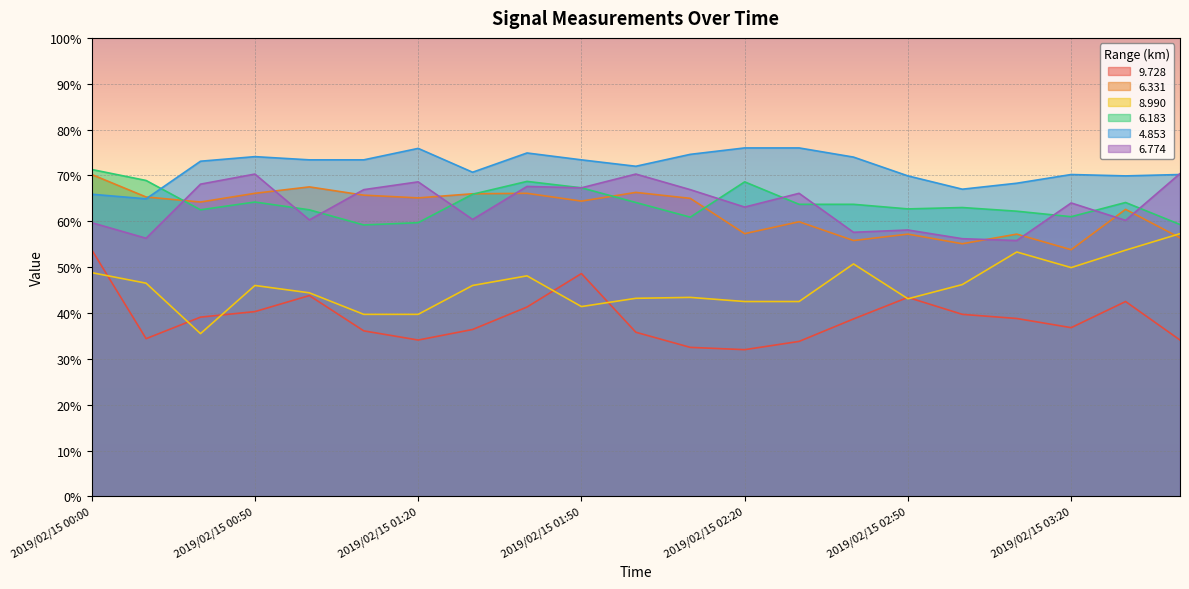

Reading left to right, what are all the values shown in this chart?

9.728: 2019/02/15 00:00=53.8	2019/02/15 00:10=34.4	2019/02/15 00:40=39.1	2019/02/15 00:50=40.3	2019/02/15 01:00=43.8	2019/02/15 01:10=36.1	2019/02/15 01:20=34.1	2019/02/15 01:30=36.4	2019/02/15 01:40=41.3	2019/02/15 01:50=48.6	2019/02/15 02:00=35.8	2019/02/15 02:10=32.5	2019/02/15 02:20=32.0	2019/02/15 02:30=33.8	2019/02/15 02:40=38.7	2019/02/15 02:50=43.4	2019/02/15 03:00=39.7	2019/02/15 03:10=38.8	2019/02/15 03:20=36.8	2019/02/15 03:30=42.5	2019/02/15 03:40=34.1
6.331: 2019/02/15 00:00=70.2	2019/02/15 00:10=65.3	2019/02/15 00:40=64.2	2019/02/15 00:50=66.1	2019/02/15 01:00=67.5	2019/02/15 01:10=65.7	2019/02/15 01:20=65.1	2019/02/15 01:30=66.0	2019/02/15 01:40=66.1	2019/02/15 01:50=64.4	2019/02/15 02:00=66.3	2019/02/15 02:10=65.0	2019/02/15 02:20=57.3	2019/02/15 02:30=59.9	2019/02/15 02:40=55.8	2019/02/15 02:50=57.2	2019/02/15 03:00=55.1	2019/02/15 03:10=57.2	2019/02/15 03:20=53.8	2019/02/15 03:30=62.6	2019/02/15 03:40=56.4
8.990: 2019/02/15 00:00=48.8	2019/02/15 00:10=46.5	2019/02/15 00:40=35.5	2019/02/15 00:50=46.0	2019/02/15 01:00=44.4	2019/02/15 01:10=39.7	2019/02/15 01:20=39.7	2019/02/15 01:30=46.0	2019/02/15 01:40=48.1	2019/02/15 01:50=41.4	2019/02/15 02:00=43.2	2019/02/15 02:10=43.4	2019/02/15 02:20=42.5	2019/02/15 02:30=42.5	2019/02/15 02:40=50.7	2019/02/15 02:50=43.1	2019/02/15 03:00=46.2	2019/02/15 03:10=53.3	2019/02/15 03:20=49.9	2019/02/15 03:30=53.7	2019/02/15 03:40=57.3
6.183: 2019/02/15 00:00=71.3	2019/02/15 00:10=68.9	2019/02/15 00:40=62.5	2019/02/15 00:50=64.2	2019/02/15 01:00=62.5	2019/02/15 01:10=59.2	2019/02/15 01:20=59.7	2019/02/15 01:30=65.9	2019/02/15 01:40=68.7	2019/02/15 01:50=67.3	2019/02/15 02:00=64.1	2019/02/15 02:10=60.9	2019/02/15 02:20=68.6	2019/02/15 02:30=63.7	2019/02/15 02:40=63.7	2019/02/15 02:50=62.7	2019/02/15 03:00=63.0	2019/02/15 03:10=62.2	2019/02/15 03:20=61.0	2019/02/15 03:30=64.1	2019/02/15 03:40=59.3
4.853: 2019/02/15 00:00=65.9	2019/02/15 00:10=64.9	2019/02/15 00:40=73.1	2019/02/15 00:50=74.1	2019/02/15 01:00=73.4	2019/02/15 01:10=73.4	2019/02/15 01:20=75.9	2019/02/15 01:30=70.7	2019/02/15 01:40=74.9	2019/02/15 01:50=73.4	2019/02/15 02:00=72.0	2019/02/15 02:10=74.6	2019/02/15 02:20=76.0	2019/02/15 02:30=76.0	2019/02/15 02:40=74.0	2019/02/15 02:50=69.9	2019/02/15 03:00=67.0	2019/02/15 03:10=68.3	2019/02/15 03:20=70.2	2019/02/15 03:30=69.9	2019/02/15 03:40=70.2
6.774: 2019/02/15 00:00=59.7	2019/02/15 00:10=56.3	2019/02/15 00:40=68.1	2019/02/15 00:50=70.3	2019/02/15 01:00=60.3	2019/02/15 01:10=66.9	2019/02/15 01:20=68.6	2019/02/15 01:30=60.4	2019/02/15 01:40=67.6	2019/02/15 01:50=67.3	2019/02/15 02:00=70.3	2019/02/15 02:10=66.9	2019/02/15 02:20=63.1	2019/02/15 02:30=66.1	2019/02/15 02:40=57.6	2019/02/15 02:50=58.1	2019/02/15 03:00=56.2	2019/02/15 03:10=55.8	2019/02/15 03:20=64.0	2019/02/15 03:30=60.2	2019/02/15 03:40=70.4